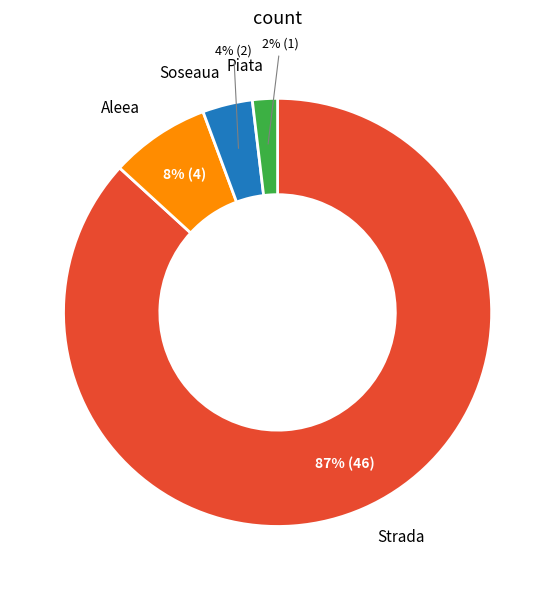

Does any single category account for the majority?

Yes